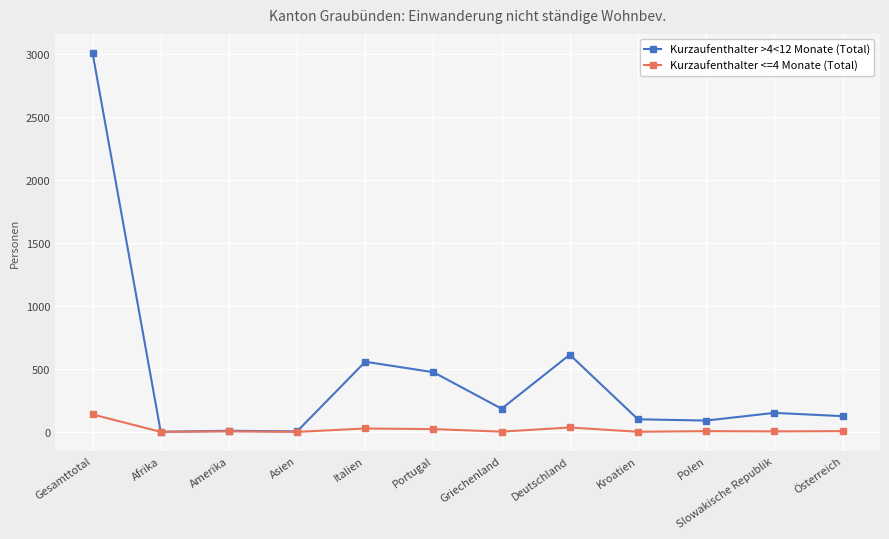

What is the difference between the maximum and second lowest values in the Kurzaufenthalter <=4 Monate (Total) series?

139